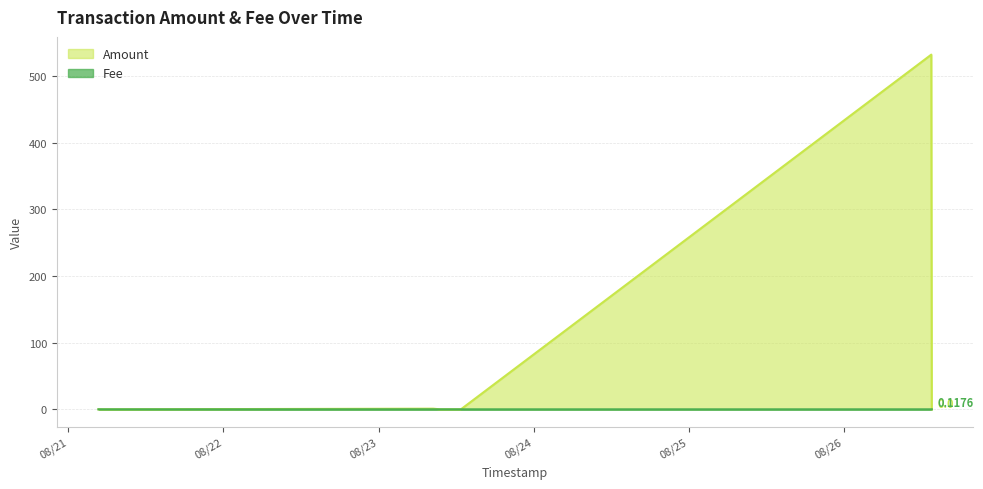

Rank the categories by Fee value from highest to lowest.

2021-08-26 13:32:12, 2021-08-26 13:27:56, 2021-08-21 04:40:23, 2021-08-23 08:27:05, 2021-08-23 09:24:12, 2021-08-23 12:43:50, 2021-08-21 06:13:55